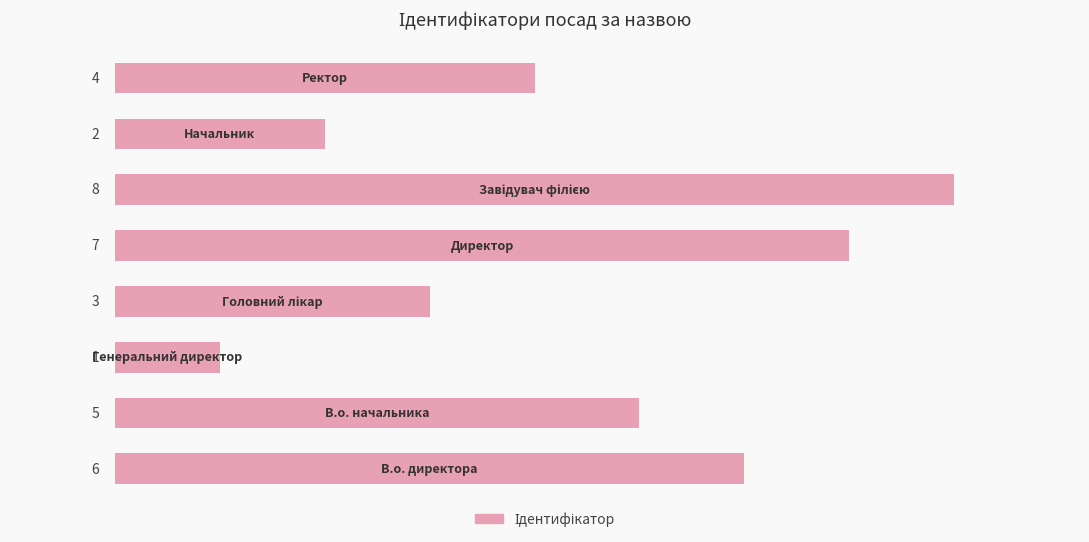

What is the sum of all values?

36